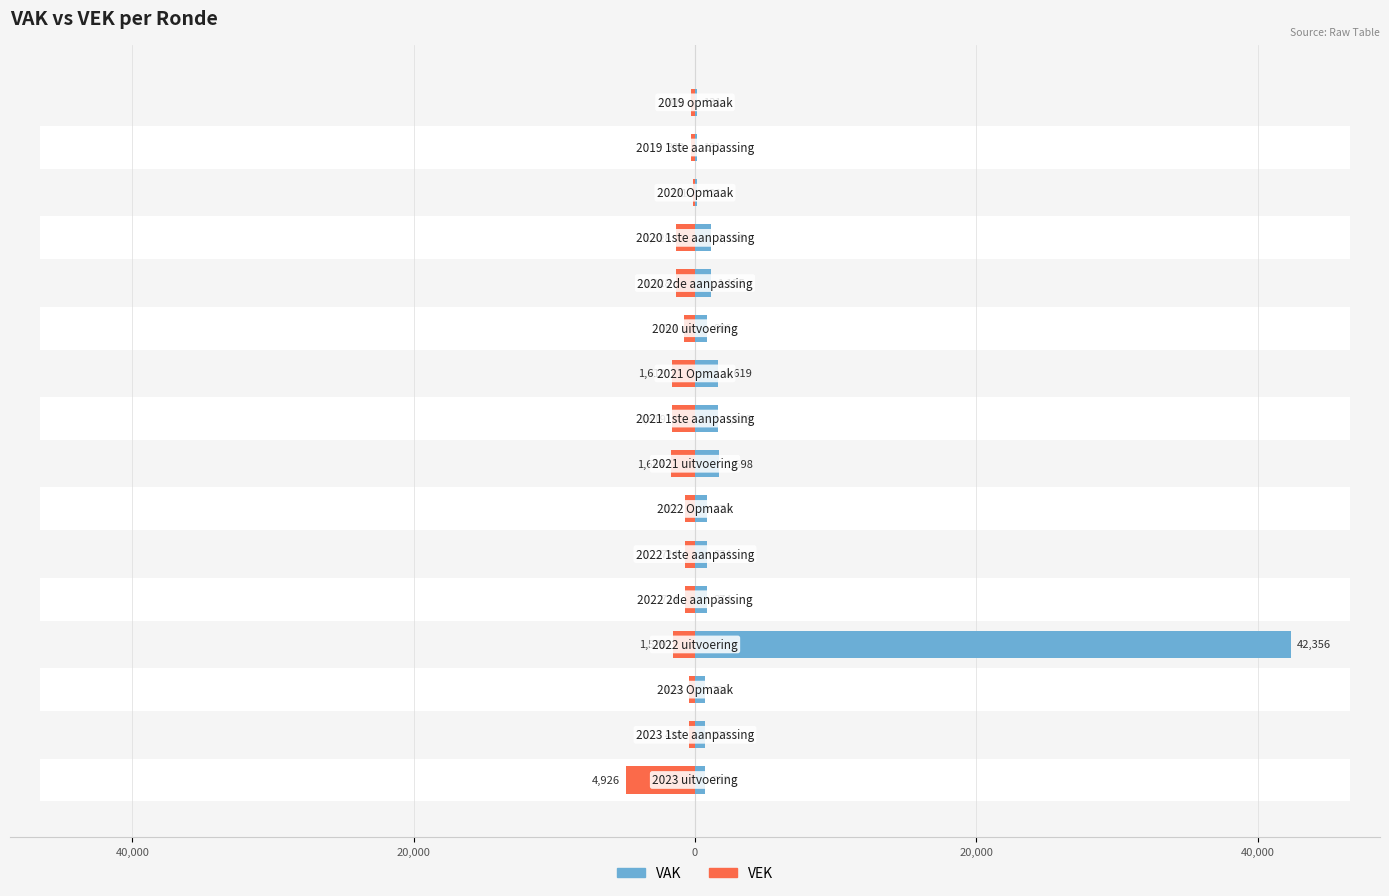

Which series has the largest range (max minus min)?

VAK